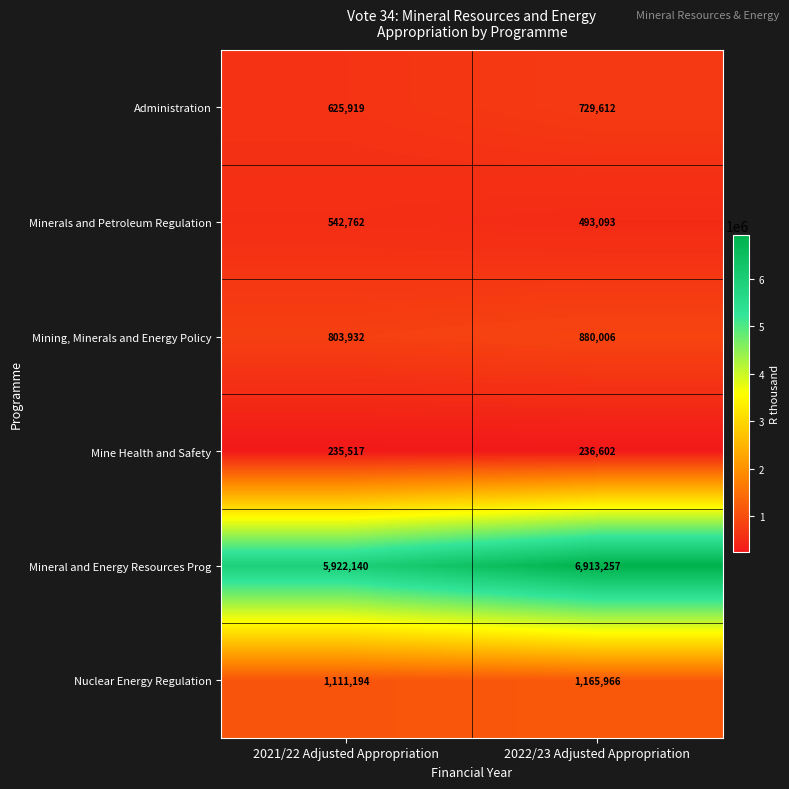

At how many categories does at least one series exceed 6295813?

1